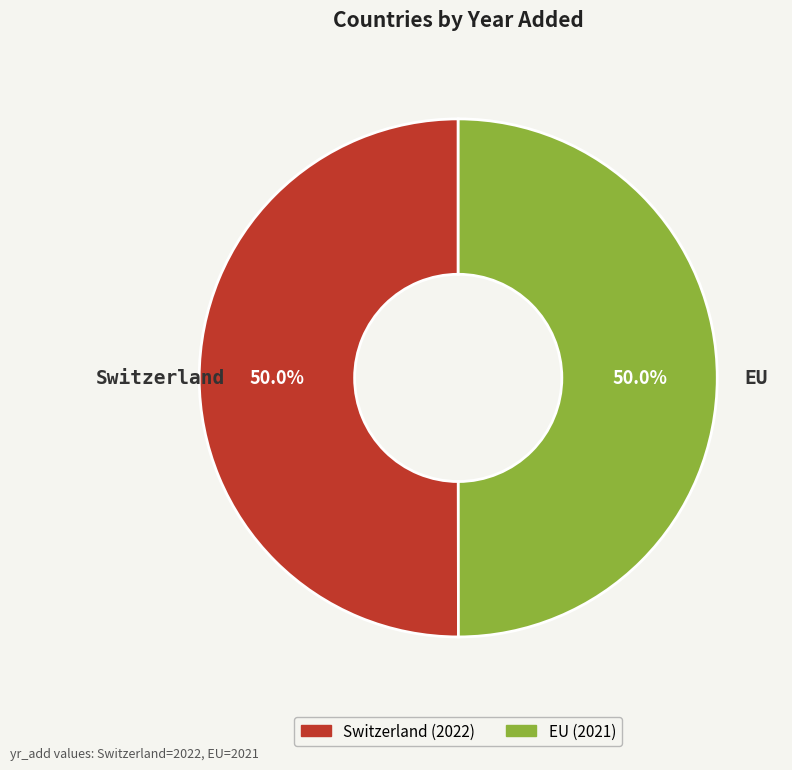

Combined, do EU and Switzerland account for over 50%?

Yes